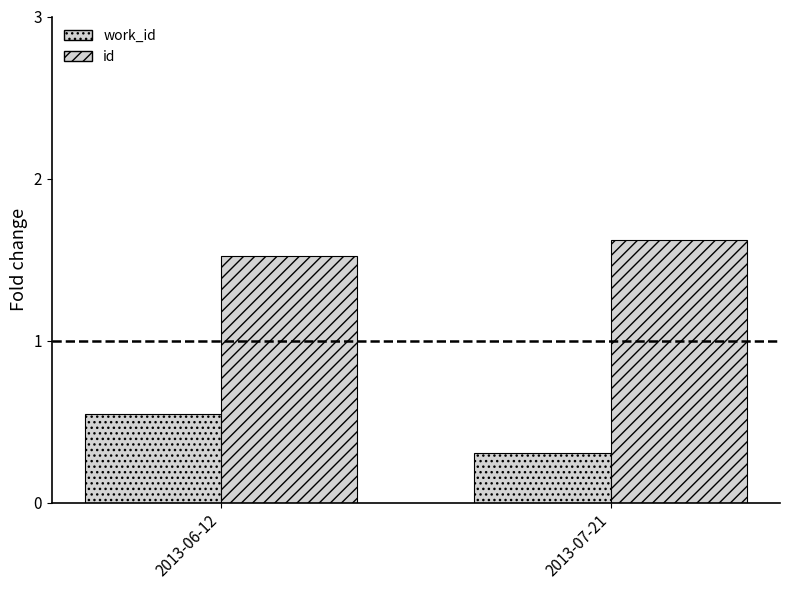

What is the label of the 1st bar from the right?

2013-07-21